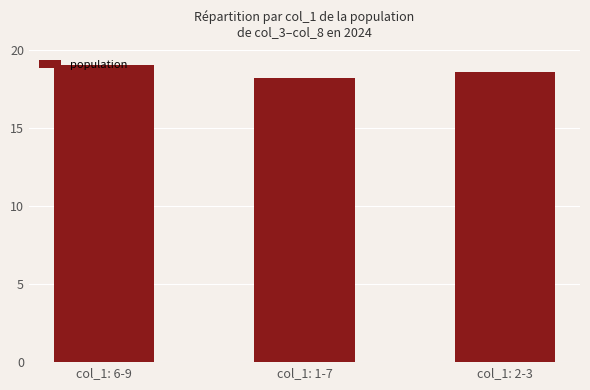

Reading right to left, extract all data points from this chart.

18.6	18.2	19.0